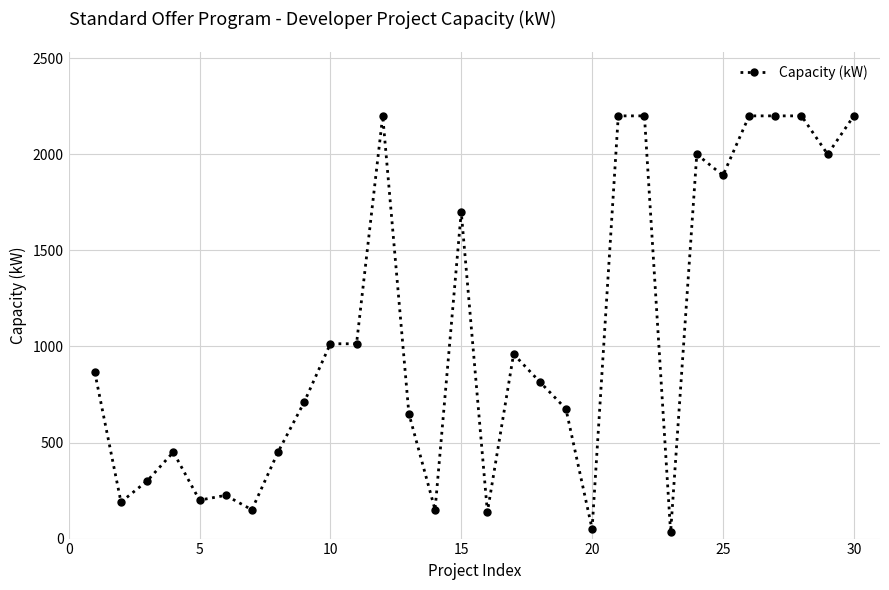

What is the difference between the maximum and minimum values?

2168